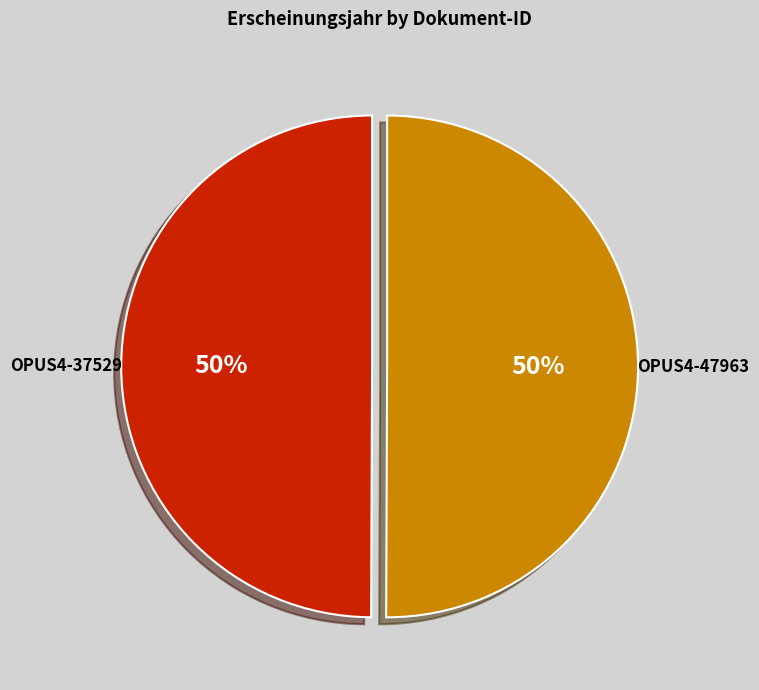

Approximately how many times larger is the value at OPUS4-47963 compared to OPUS4-37529?

1.0